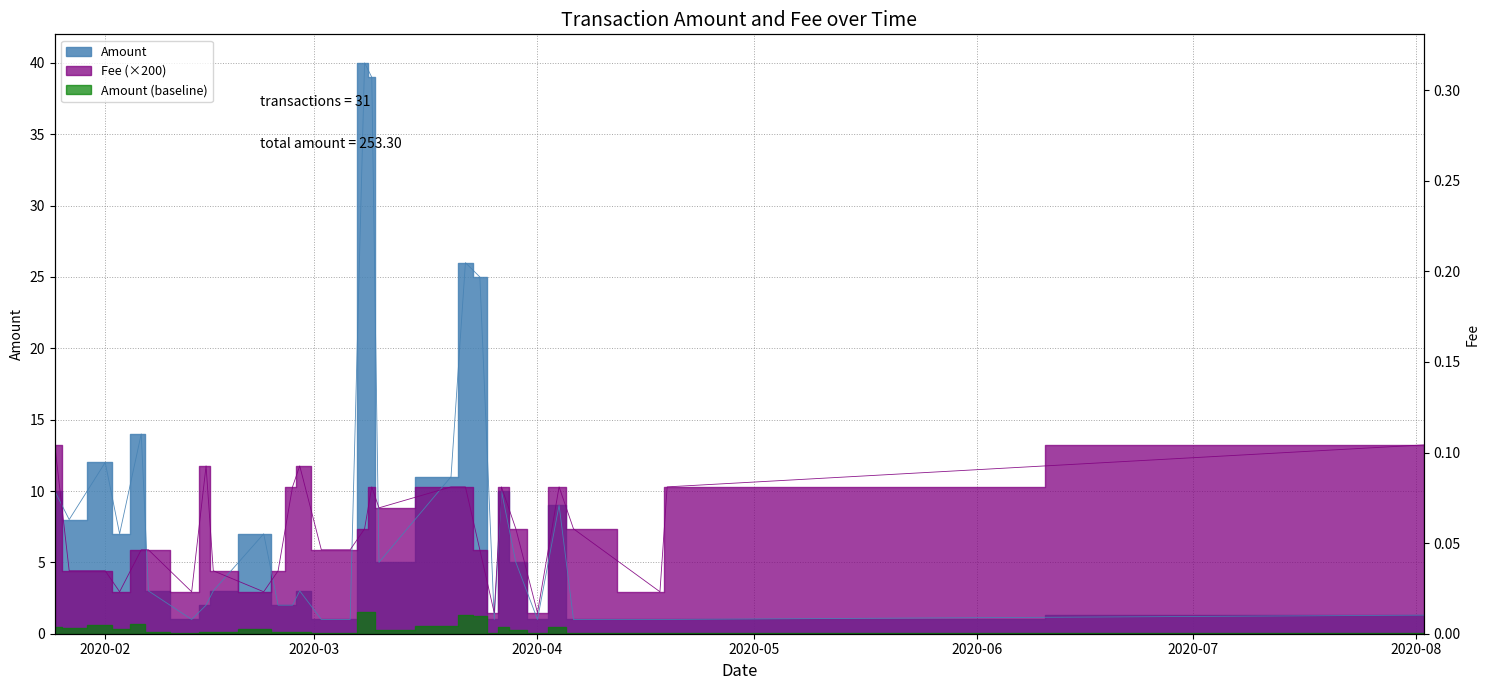

What is the difference between the highest and lowest values at 2020-03-29?

2.3